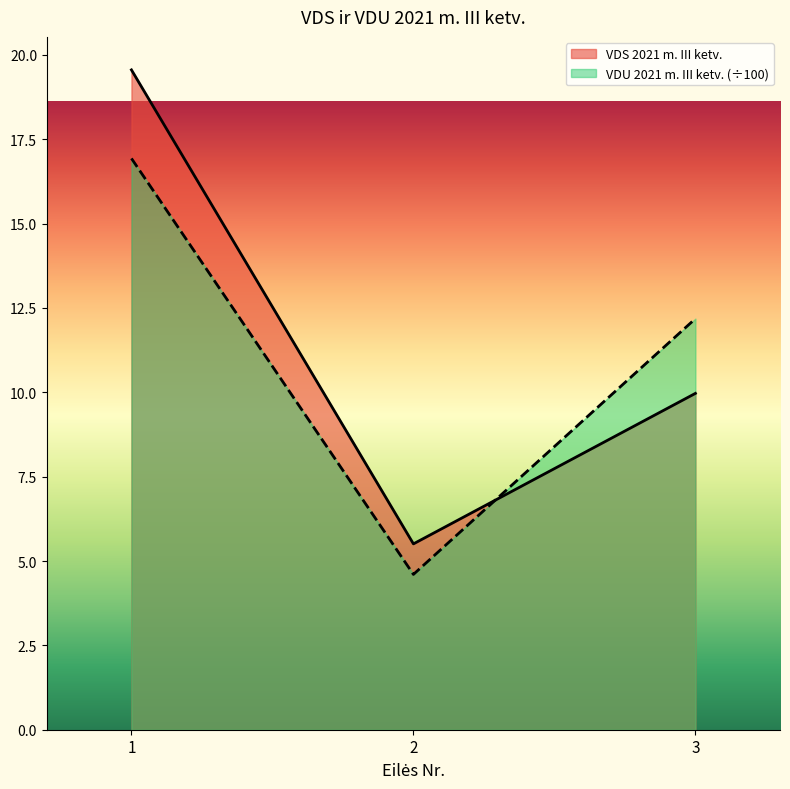

Where does the VDS 2021 m. III ketv. series first go above 9?

1